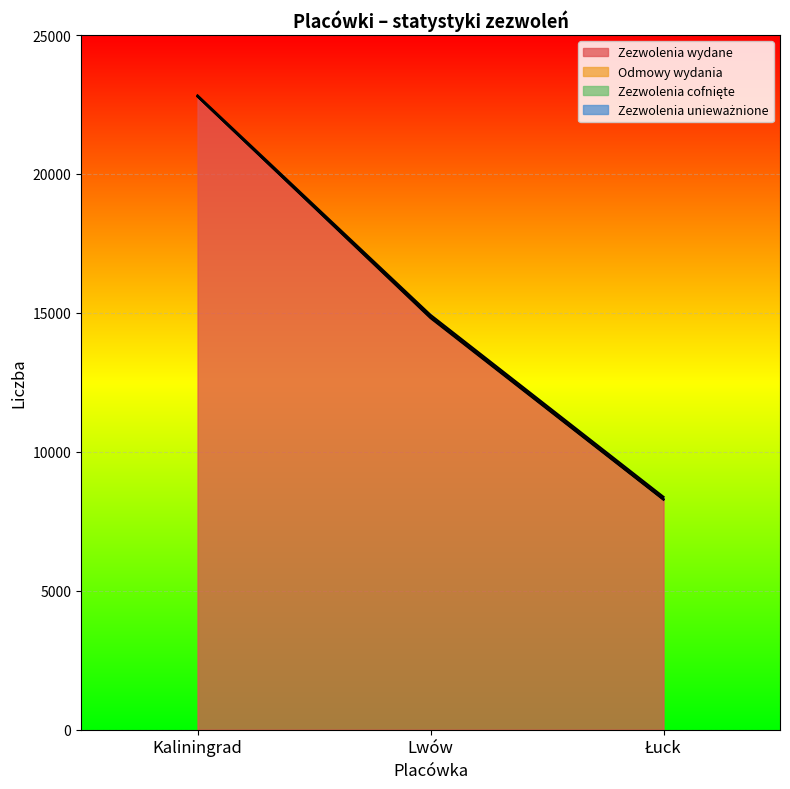

Count the Zezwolenia wydane values in the range 8277 to 22788.

3